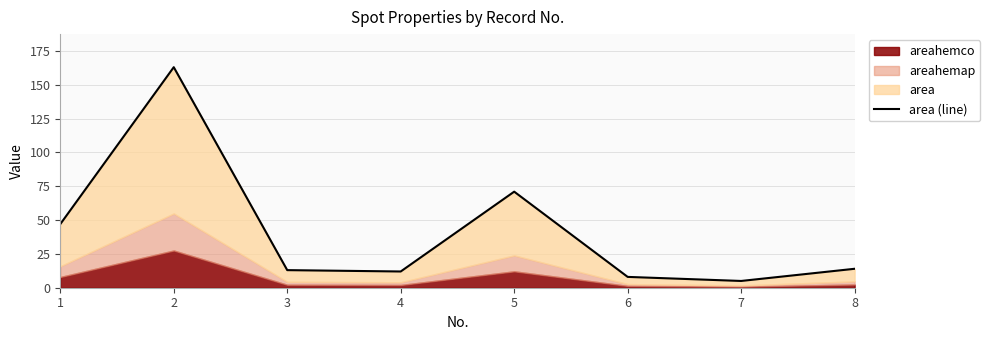

How many points are higher than both their immediate neighbors (excluding endpoints)?

2